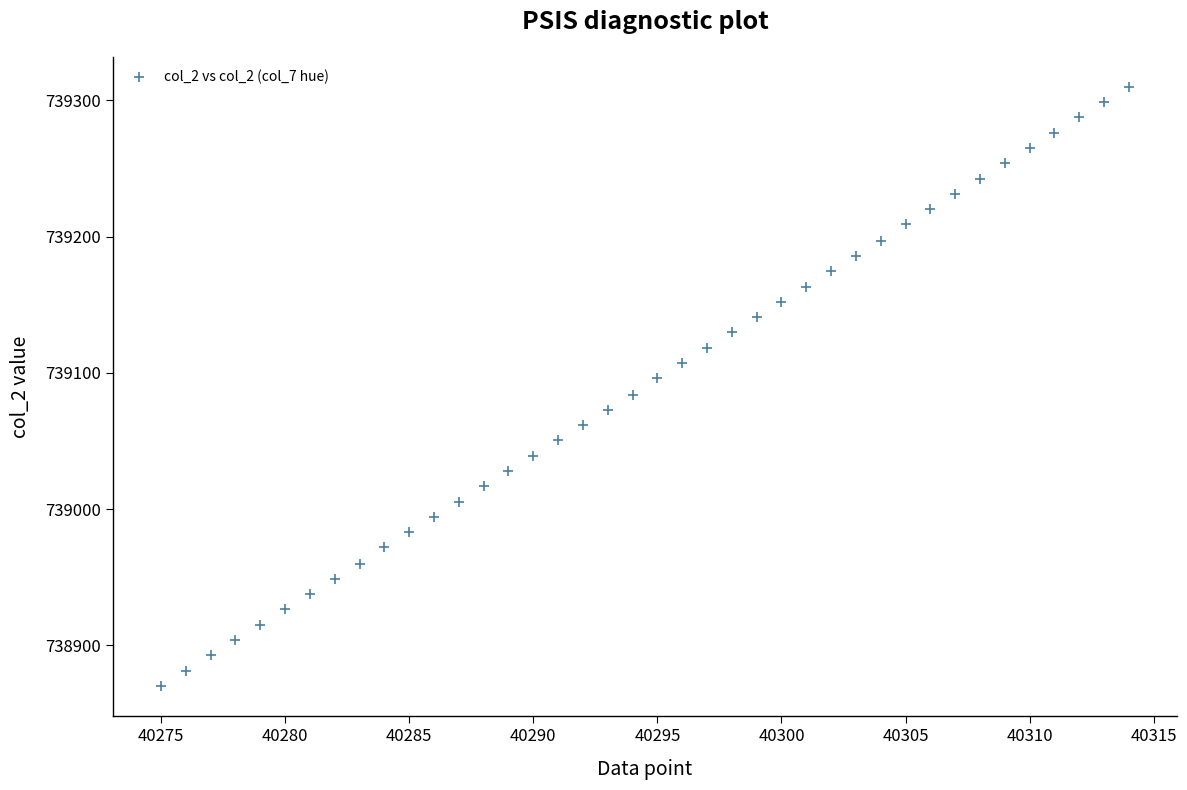

What is the range of Y values (max minus min)?

440